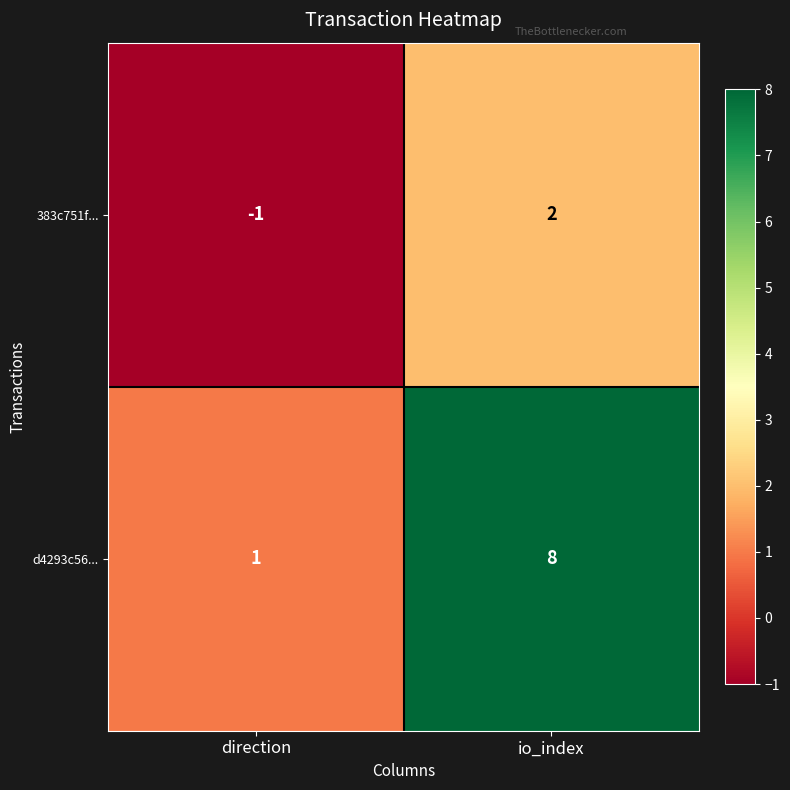

What is the total value across all series at io_index?

10